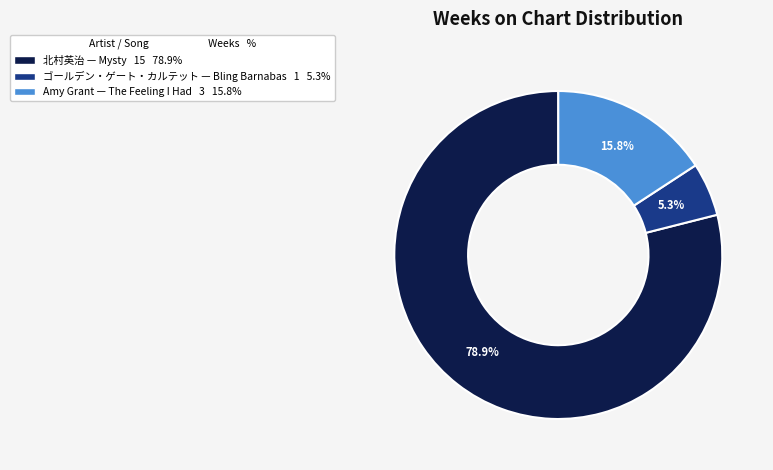

Do Amy Grant — The Feeling I Had 3 15.8% and ゴールデン・ゲート・カルテット — Bling Barnabas 1 5.3% together represent more than half of the pie?

No